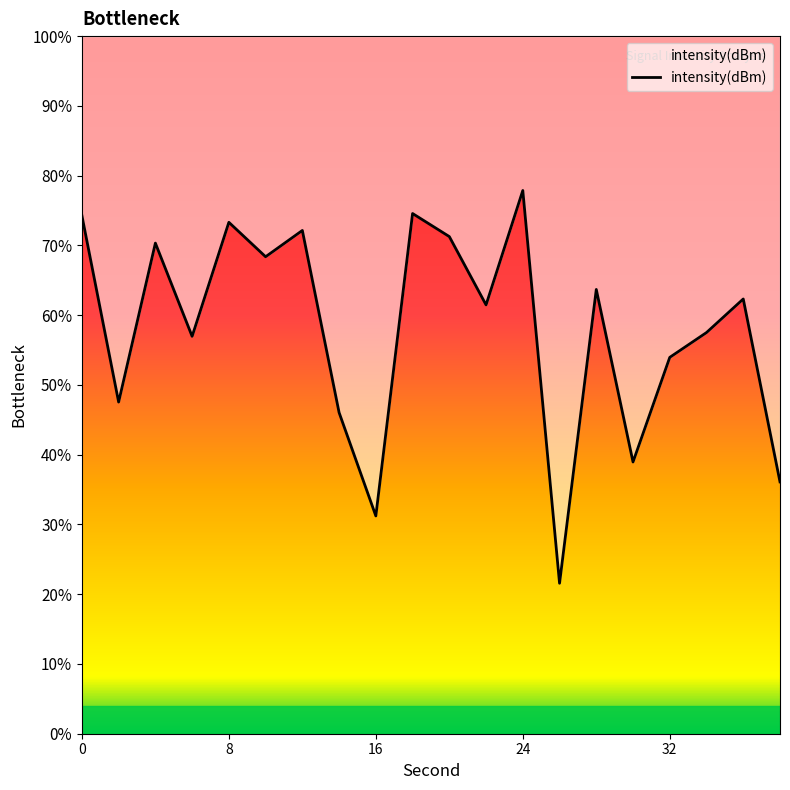

What is the sum of all values?

-2610.1